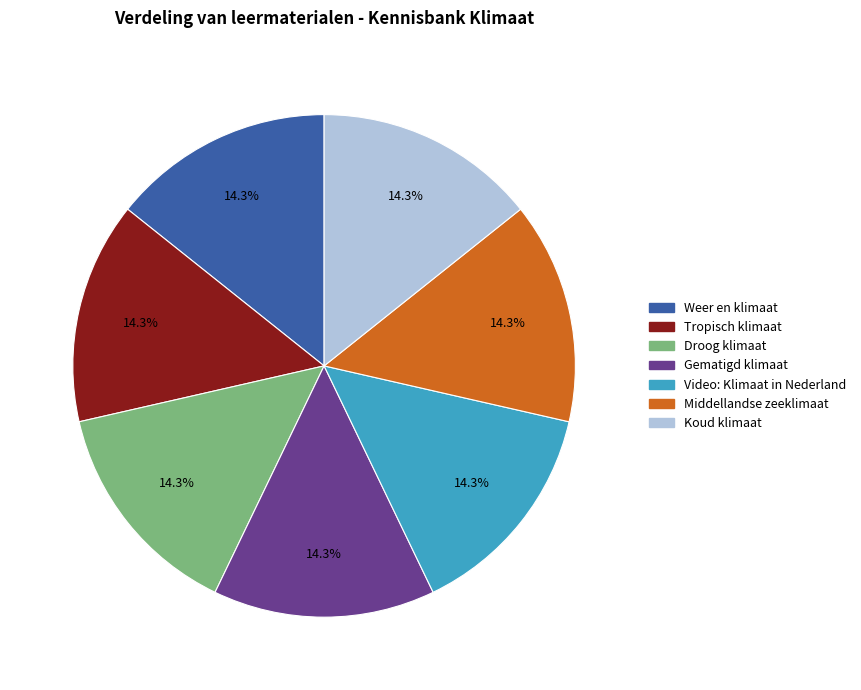

Do Video: Klimaat in Nederland and Tropisch klimaat together represent more than half of the pie?

No